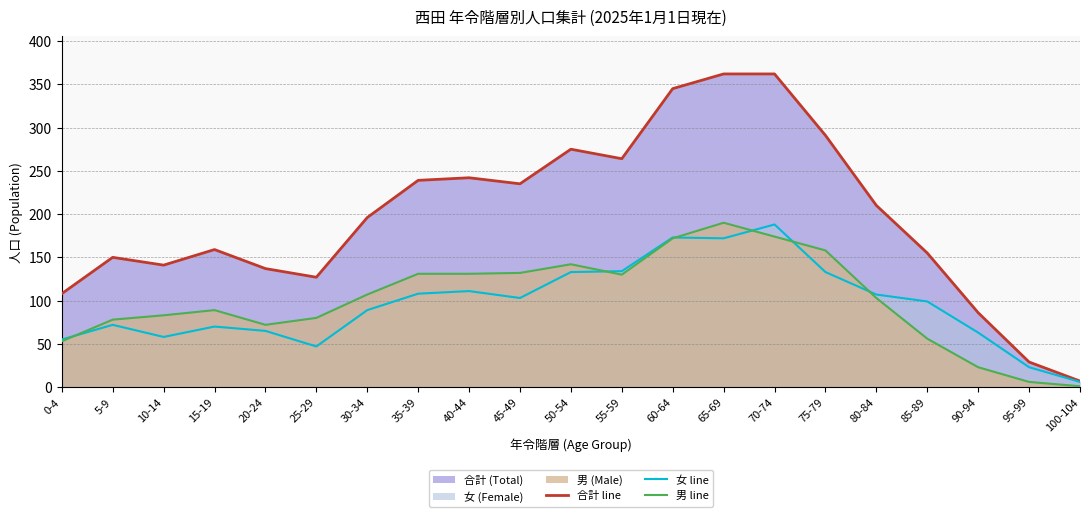

Where is 合計 line nearest to the value 184?

30-34